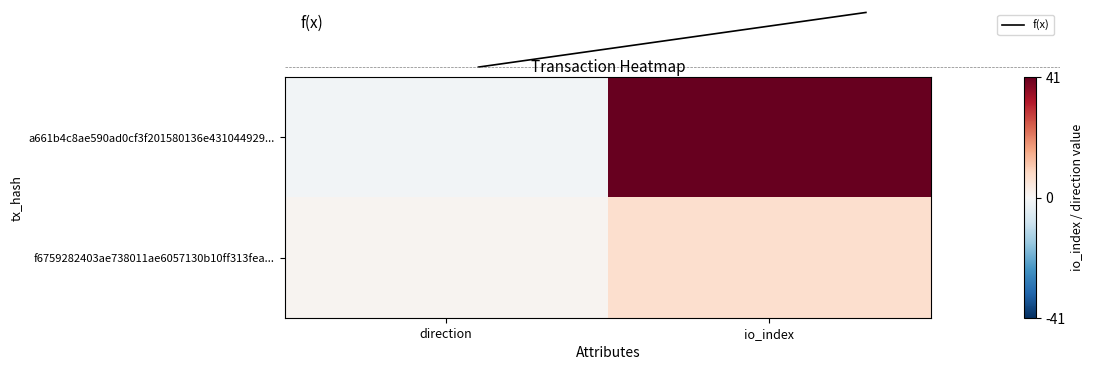

Which series has the largest total across all categories?

a661b4c8ae590ad0cf3f201580136e431044929...